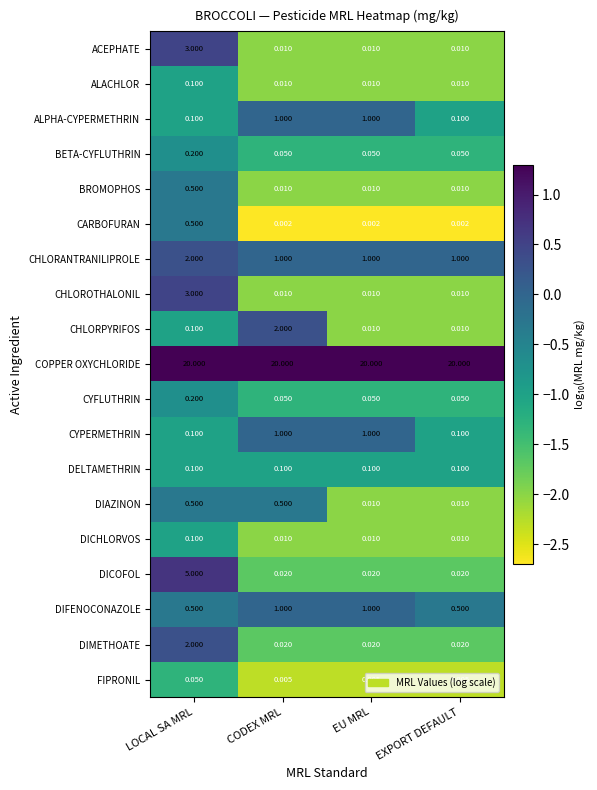

Which category has the highest value in the ALACHLOR series?

LOCAL SA MRL